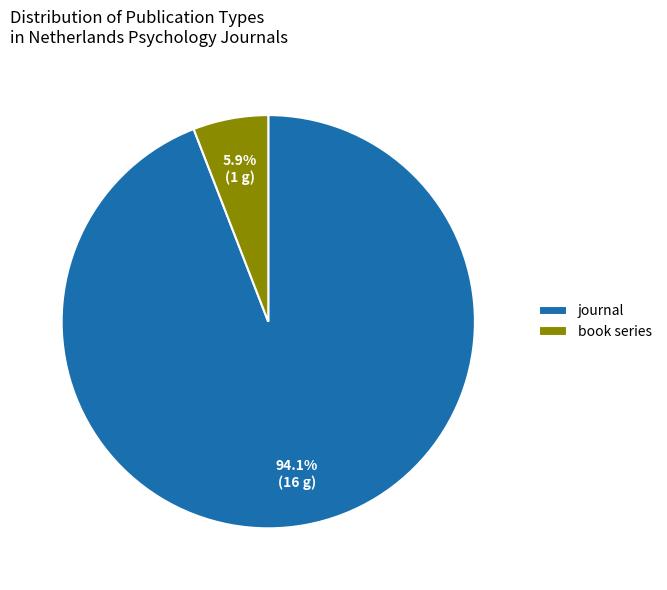

Is it true that journal is 94% of the pie?

True